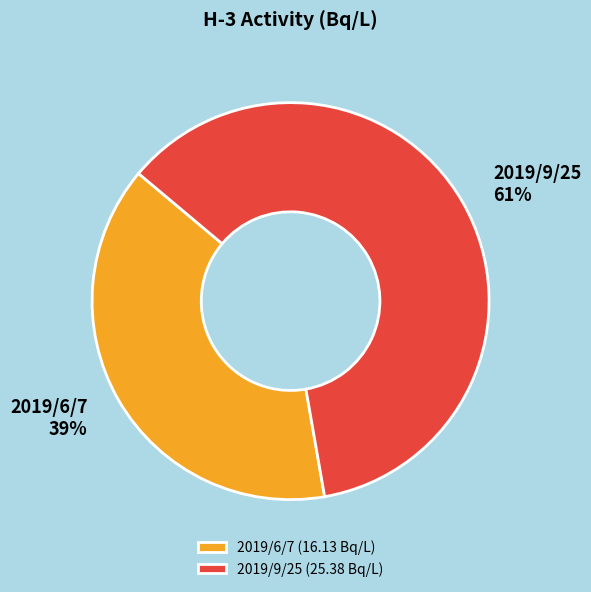

Do 2019/6/7 and 2019/9/25 together represent more than half of the pie?

Yes